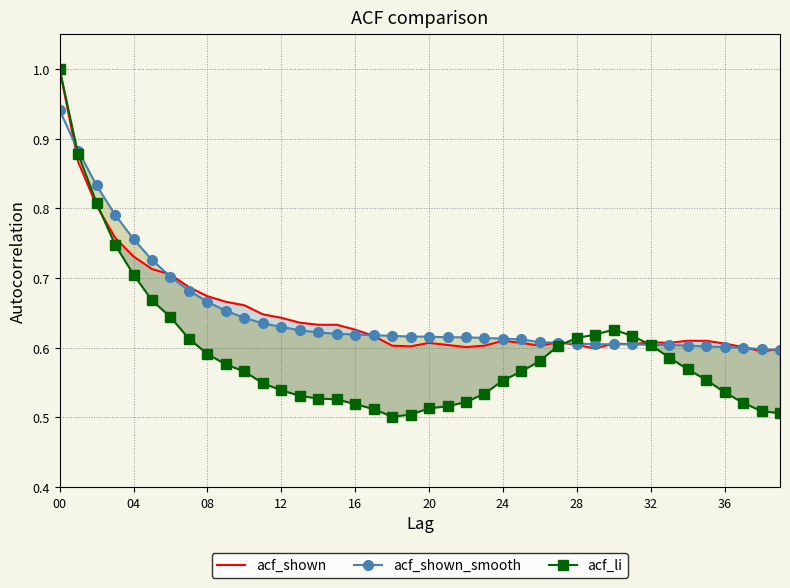

Which series has the widest spread of values?

acf_li